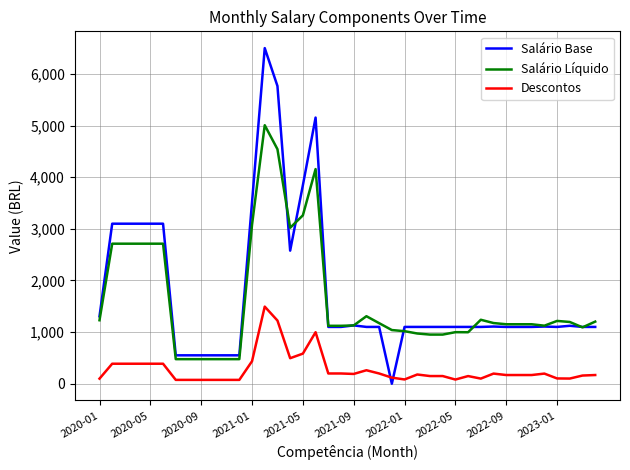

True or false: Salário Líquido and Descontos intersect in this chart.

False